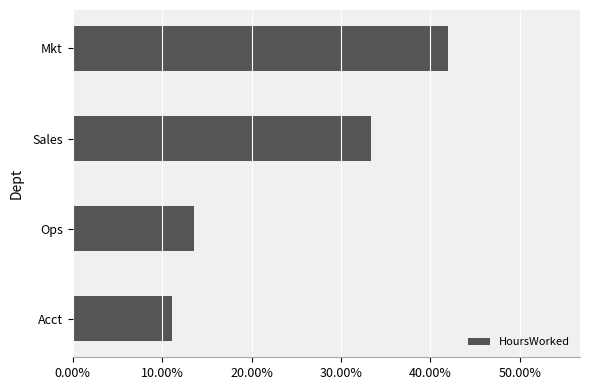

At which category does the chart reach its peak across all series?

Mkt